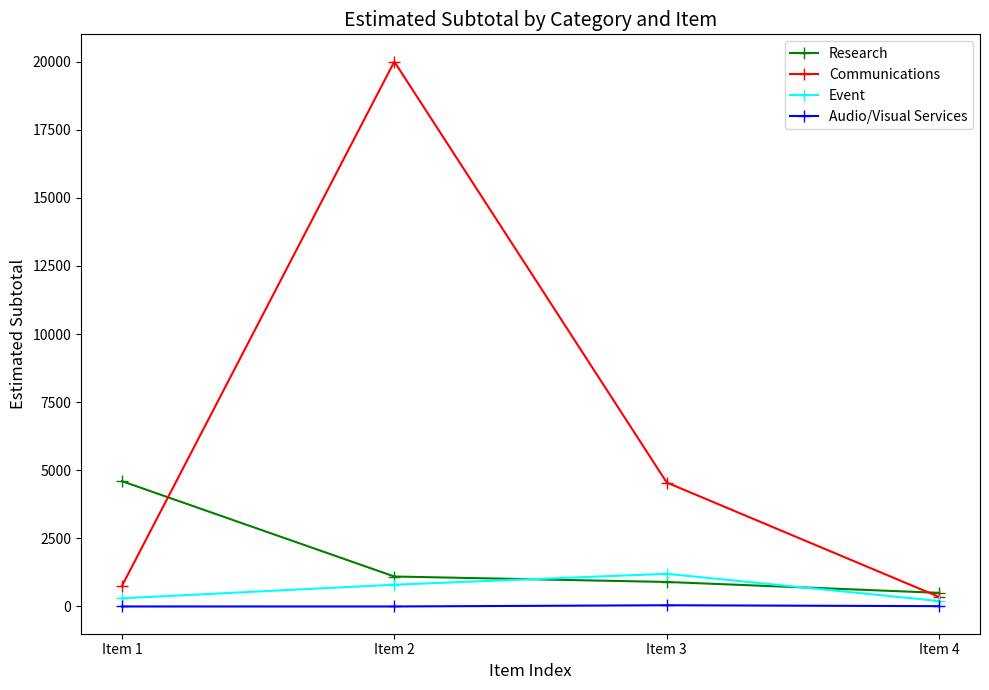

What is the value of the Audio/Visual Services point at the 4th from the left?

12